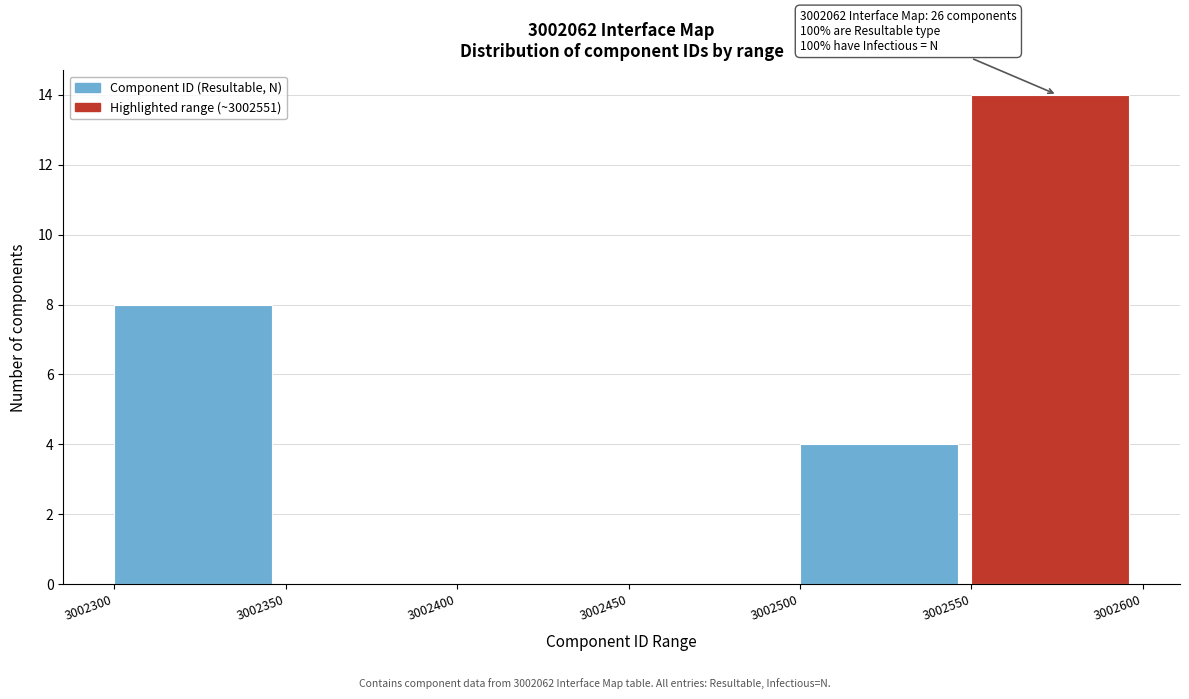

Over which range of the x-axis is the bar tallest?

3002550 to 3002600